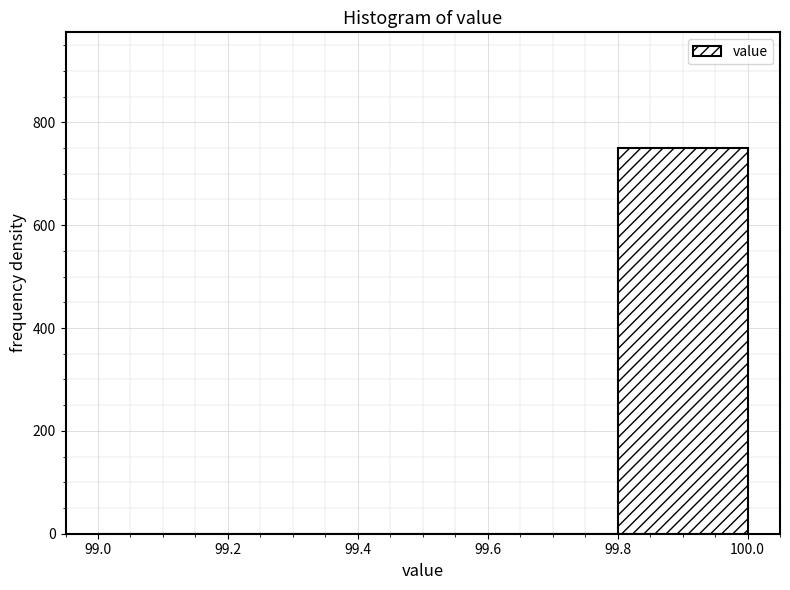

How tall is the bar that spans 99.8 to 100.0 on the x-axis? The values are not printed on the chart, so give them approximately, as read against the axis.

760